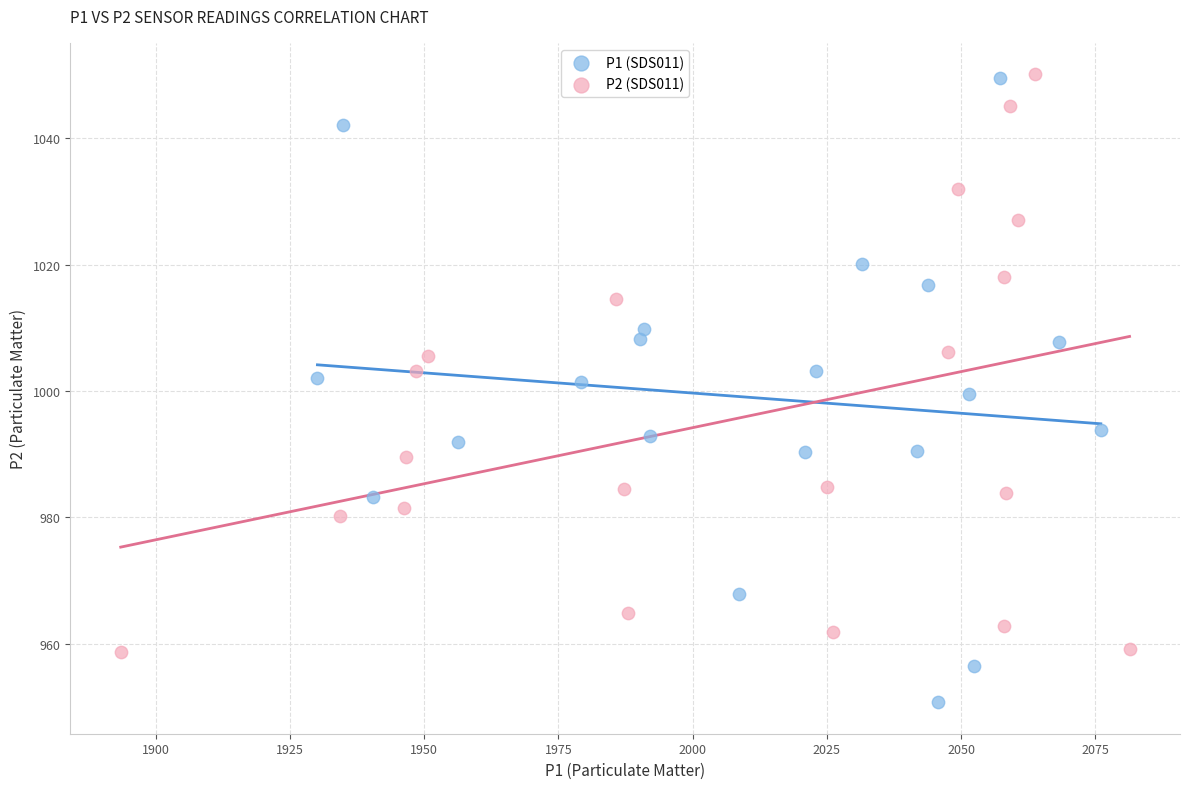

Which series contains the lowest Y value?

P1 (SDS011)